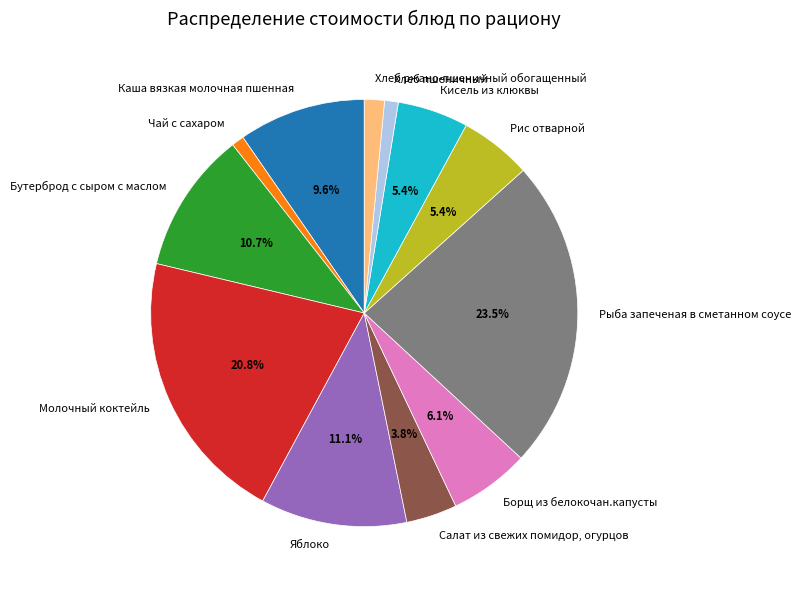

Approximately how many times larger is the value at Яблоко compared to Борщ из белокочан.капусты?

1.8